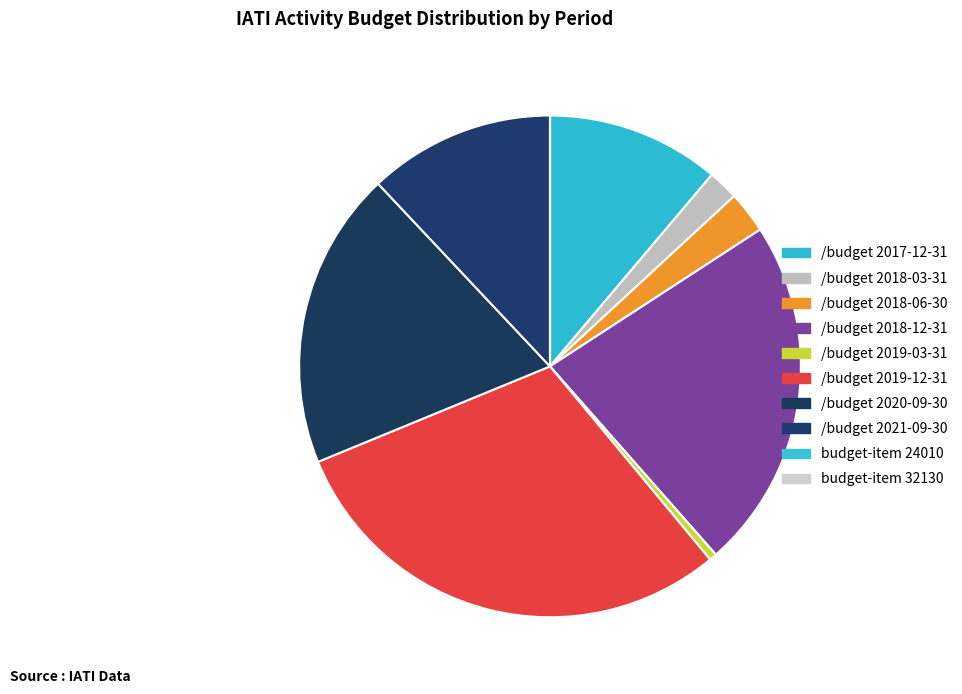

What is the largest slice in the pie chart?

/budget 2019-12-31